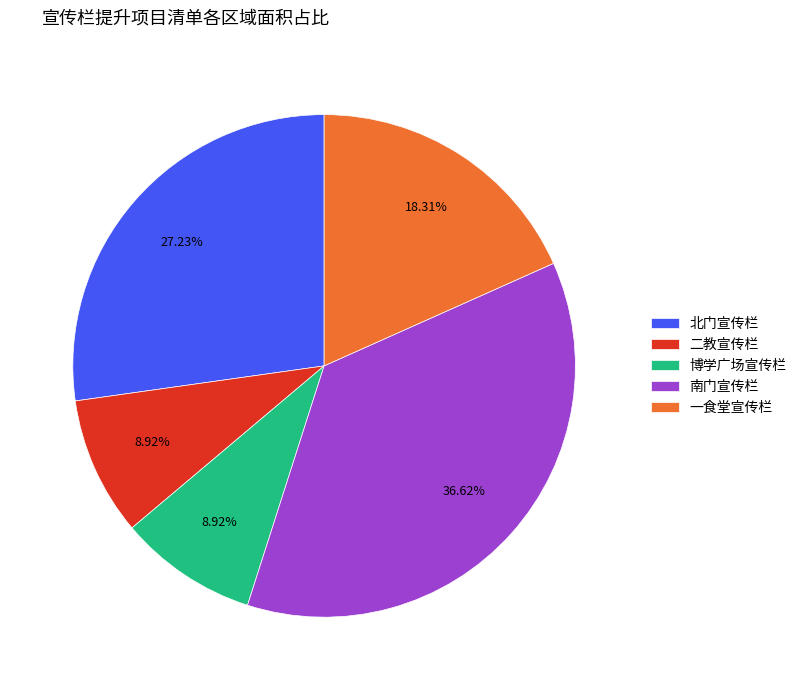

How many segments does this pie chart have?

5